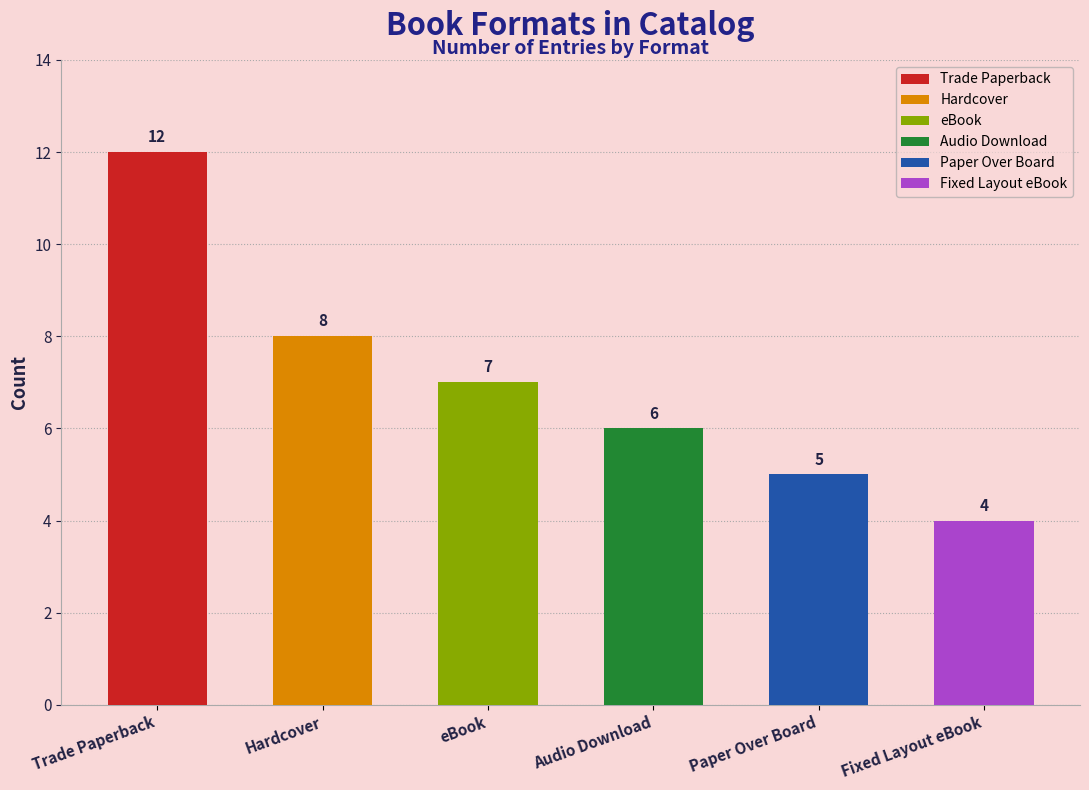

Are the bars grouped side by side (vs. stacked)?

No